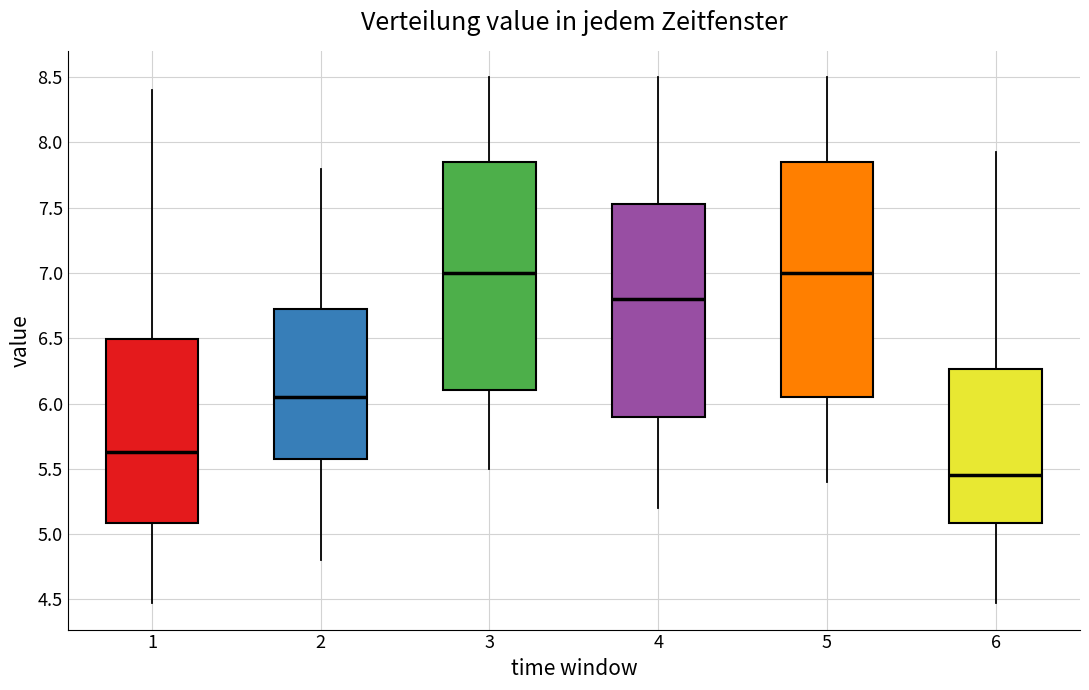

Reading left to right, read every box against the y-axis: the position of its median line, the range the box covers, and the ends of its whiskers. The values are not printed on the chart, so give them approximately, as read against the axis.

1: median 5.65, box 5.10 to 6.50, whiskers 4.45 to 8.40
2: median 6.05, box 5.60 to 6.75, whiskers 4.80 to 7.80
3: median 7.00, box 6.10 to 7.85, whiskers 5.50 to 8.50
4: median 6.80, box 5.90 to 7.55, whiskers 5.20 to 8.50
5: median 7.00, box 6.05 to 7.85, whiskers 5.40 to 8.50
6: median 5.45, box 5.10 to 6.25, whiskers 4.45 to 7.95